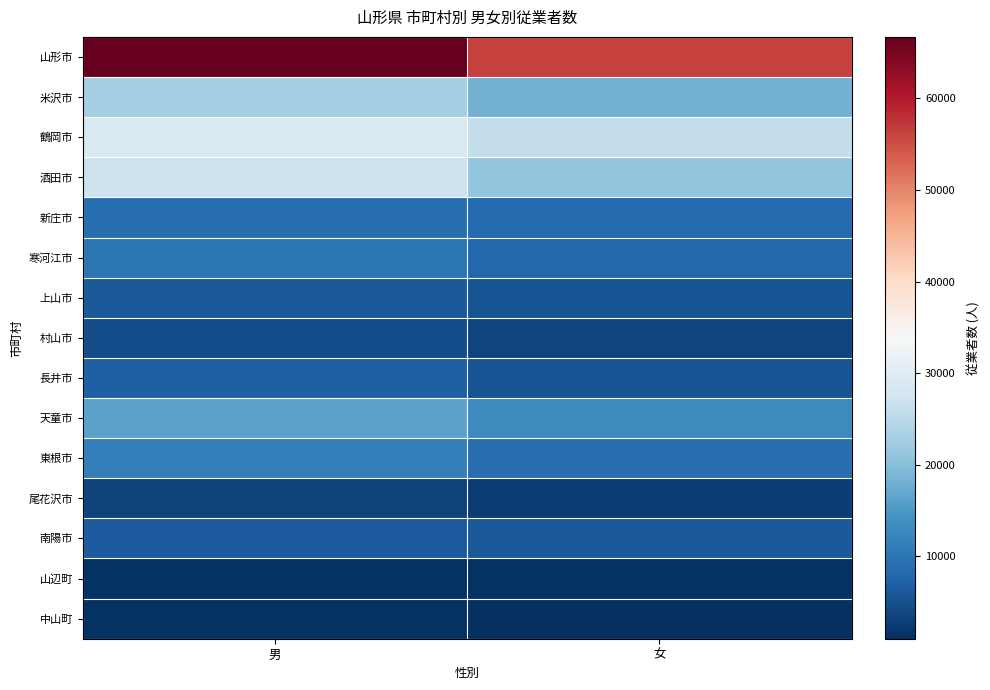

Reading left to right, what are all the values shown in this chart?

山形市: 男=66722	女=56241
米沢市: 男=23077	女=18373
鶴岡市: 男=28766	女=26083
酒田市: 男=27041	女=21253
新庄市: 男=9121	女=8444
寒河江市: 男=10140	女=8030
上山市: 男=6377	女=5459
村山市: 男=4797	女=3801
長井市: 男=7050	女=5577
天童市: 男=16176	女=12846
東根市: 男=11312	女=8936
尾花沢市: 男=3391	女=2743
南陽市: 男=6584	女=6243
山辺町: 男=1382	女=1520
中山町: 男=1361	女=1007